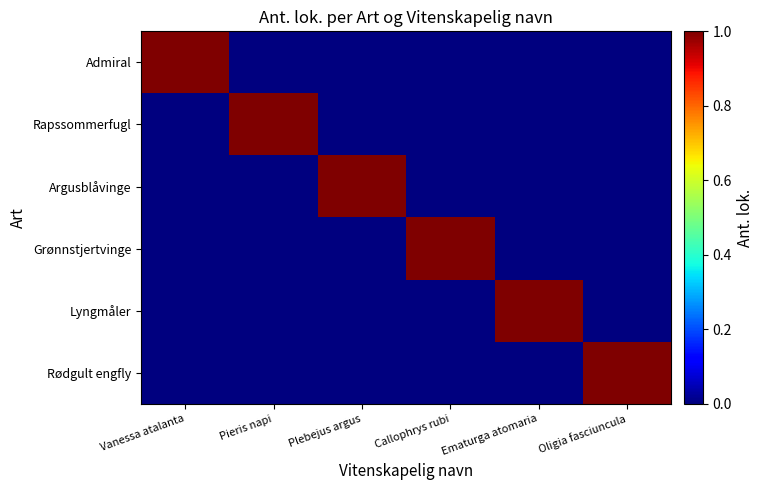

Which series has the widest spread of values?

Admiral